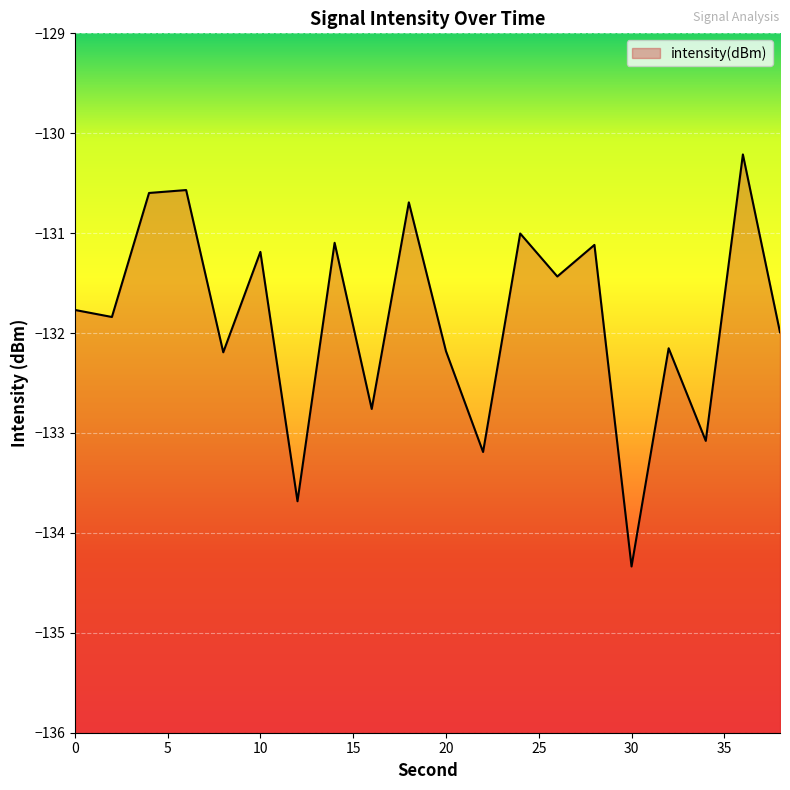

Reading left to right, list all the values displayed in this chart.

-131.8	-131.8	-130.6	-130.6	-132.2	-131.2	-133.7	-131.1	-132.8	-130.7	-132.2	-133.2	-131.0	-131.4	-131.1	-134.3	-132.2	-133.1	-130.2	-132.0